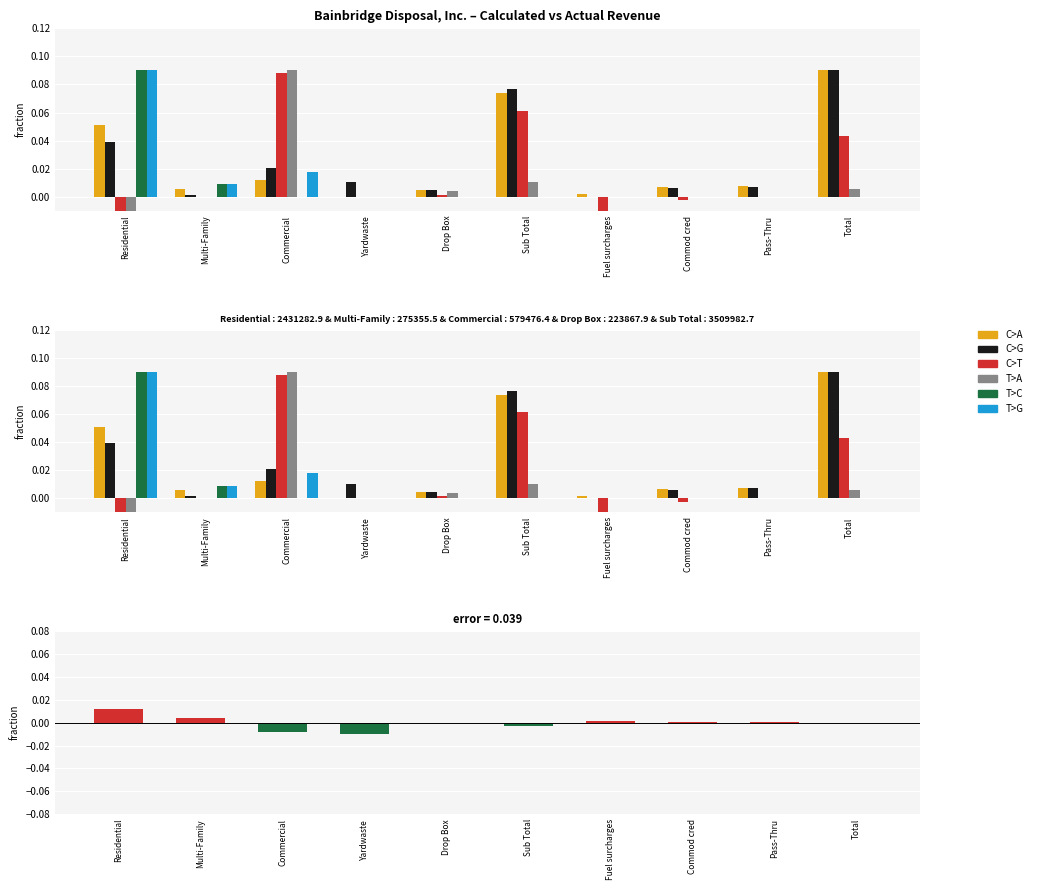

At which label is C>T closest to 0?

Multi-Family